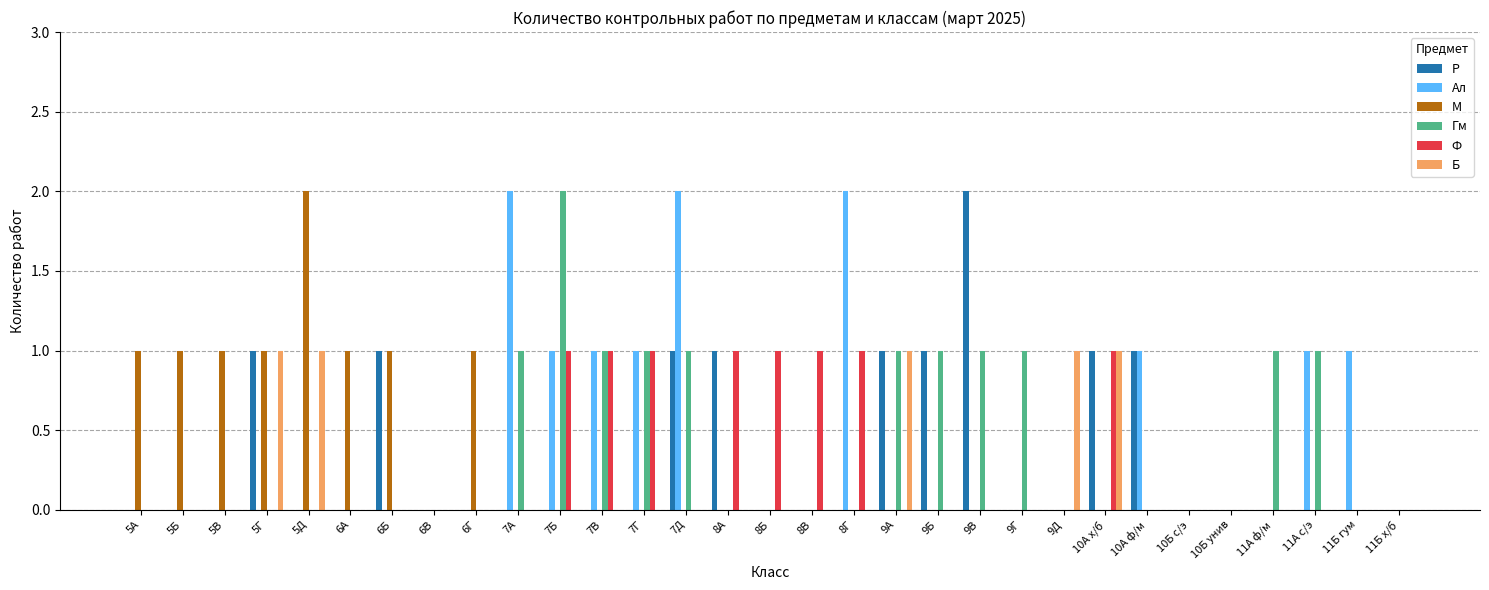

What is the total value across all series at 7Б?

4